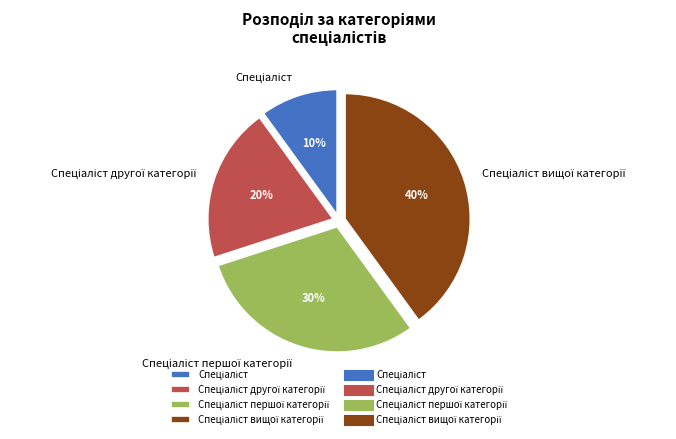

How many segments does this pie chart have?

4